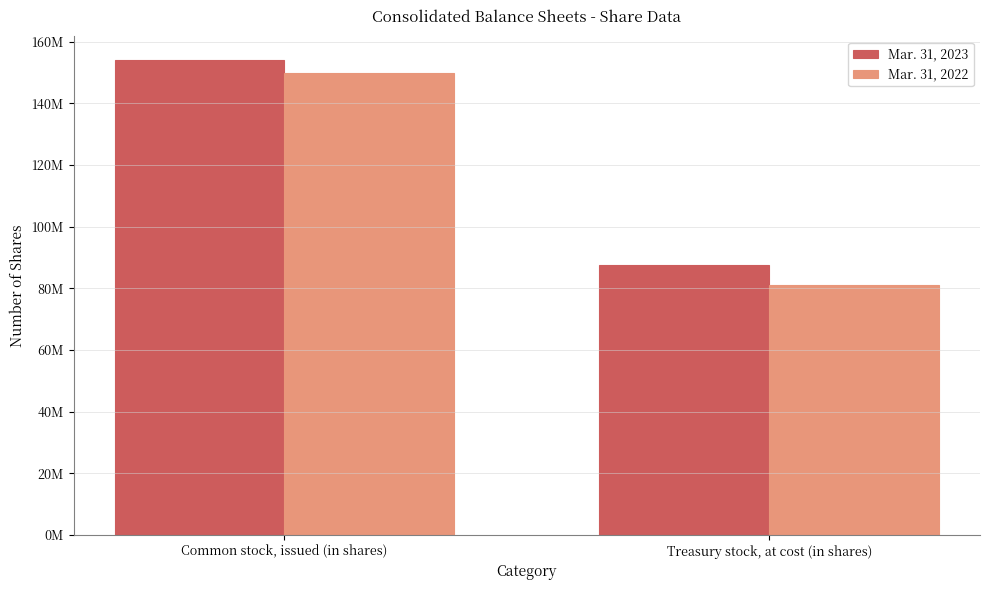

Rank the series by their average value, from lowest to highest.

Mar. 31, 2022, Mar. 31, 2023